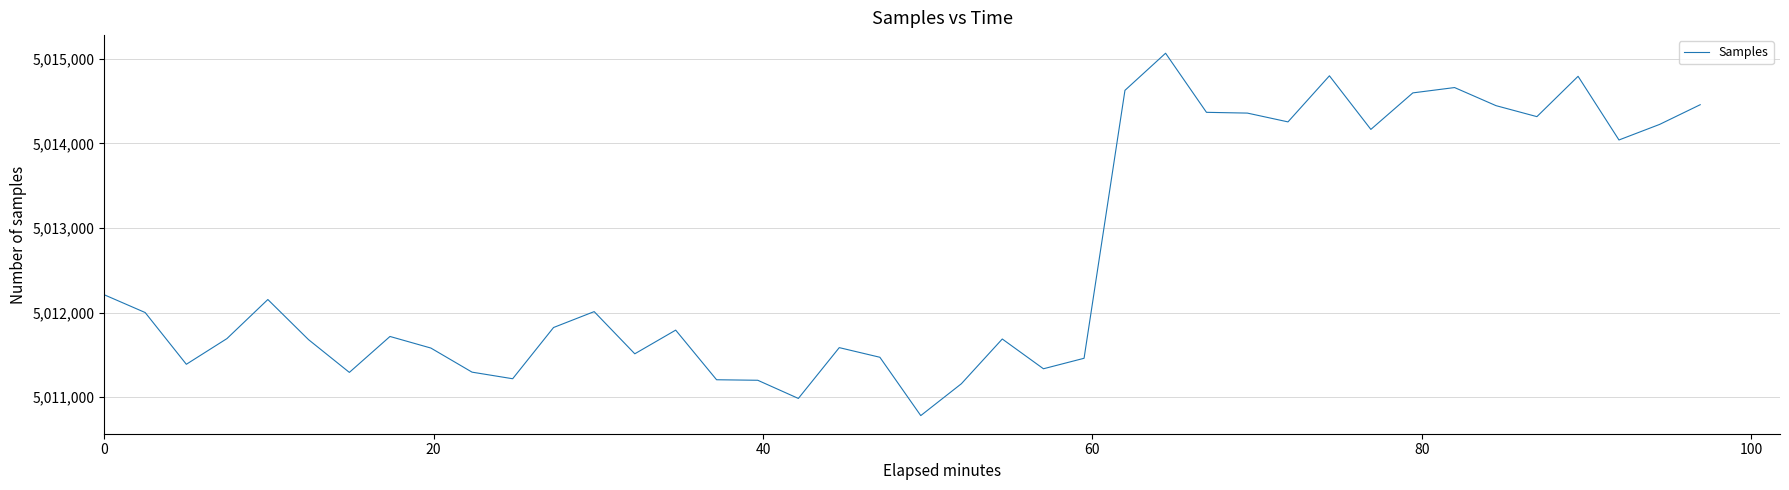

How many lines are shown in the chart?

1